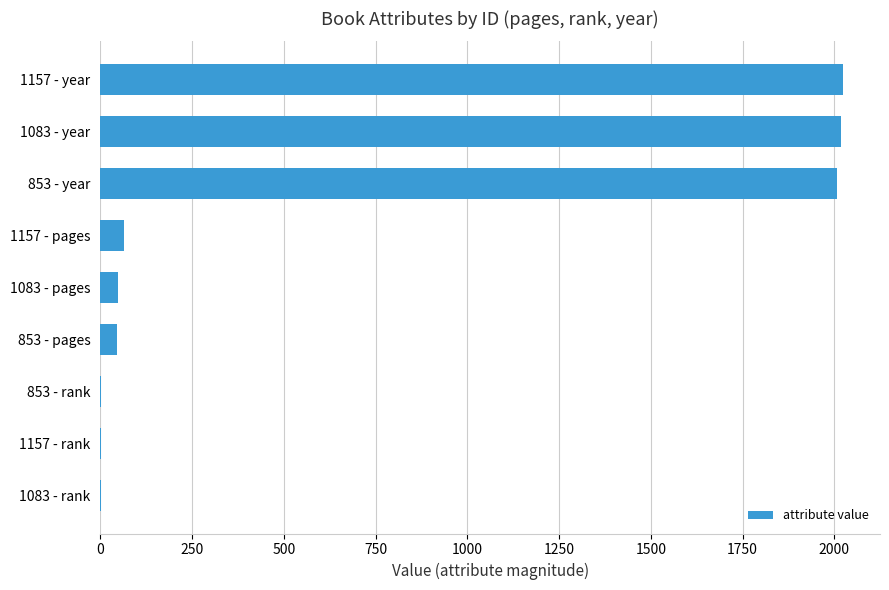

What is the change in value from 1083 - pages to 1083 - year?

+1969